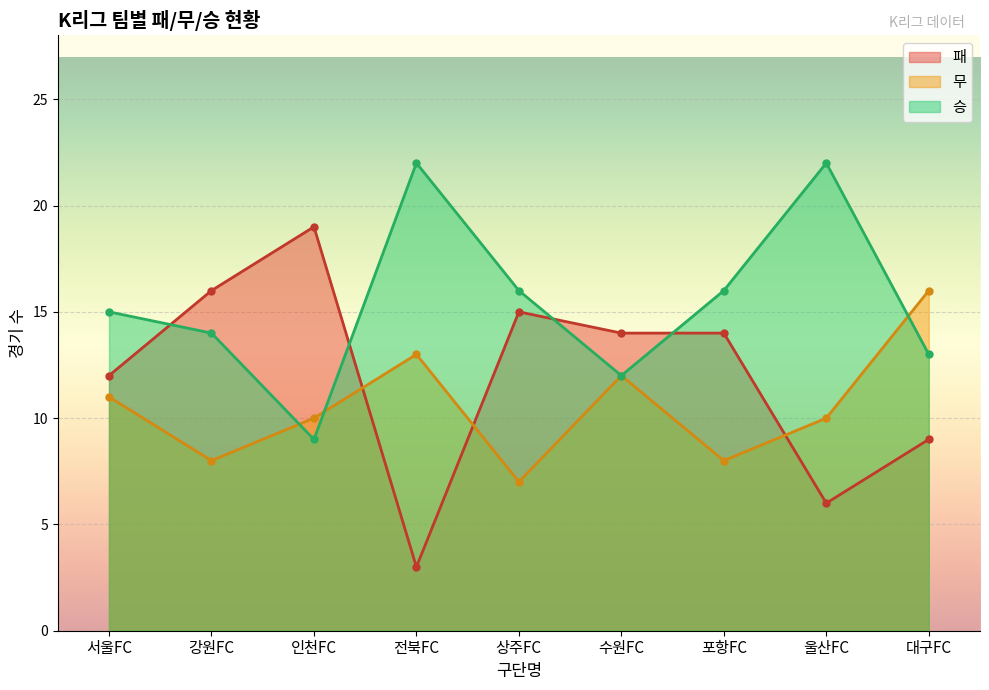

Which category has the highest value across all series?

인천FC